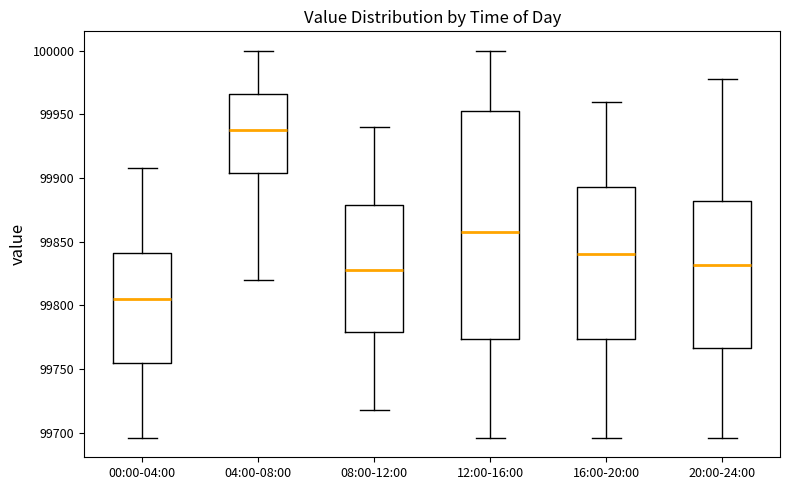

Comparing the boxes themselves (not the whiskers), which one is the tallest?

12:00-16:00